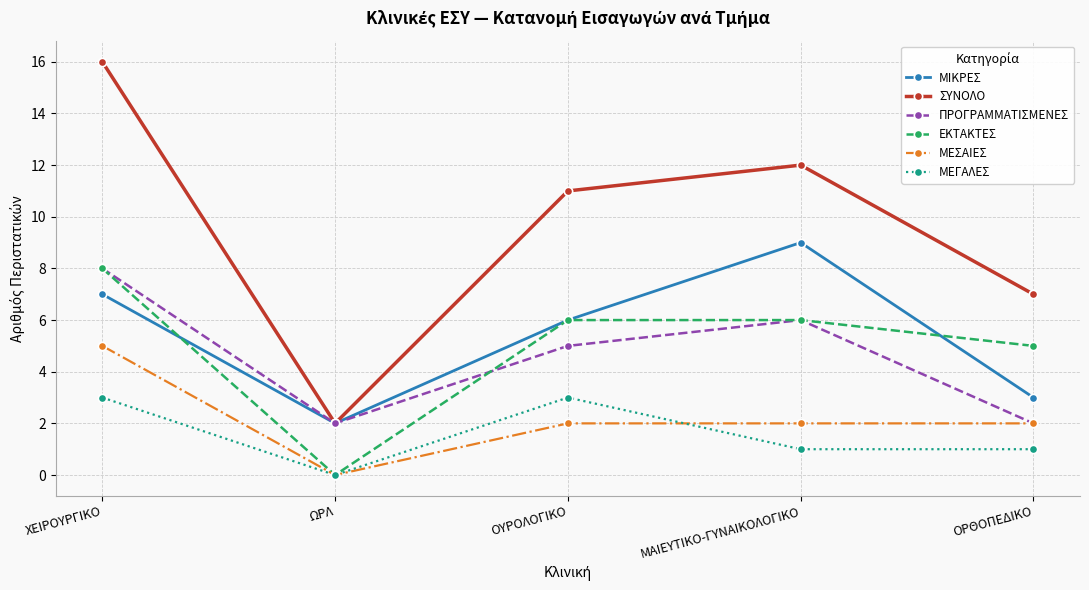

At which category does ΜΕΓΑΛΕΣ reach its first local valley?

ΩΡΛ